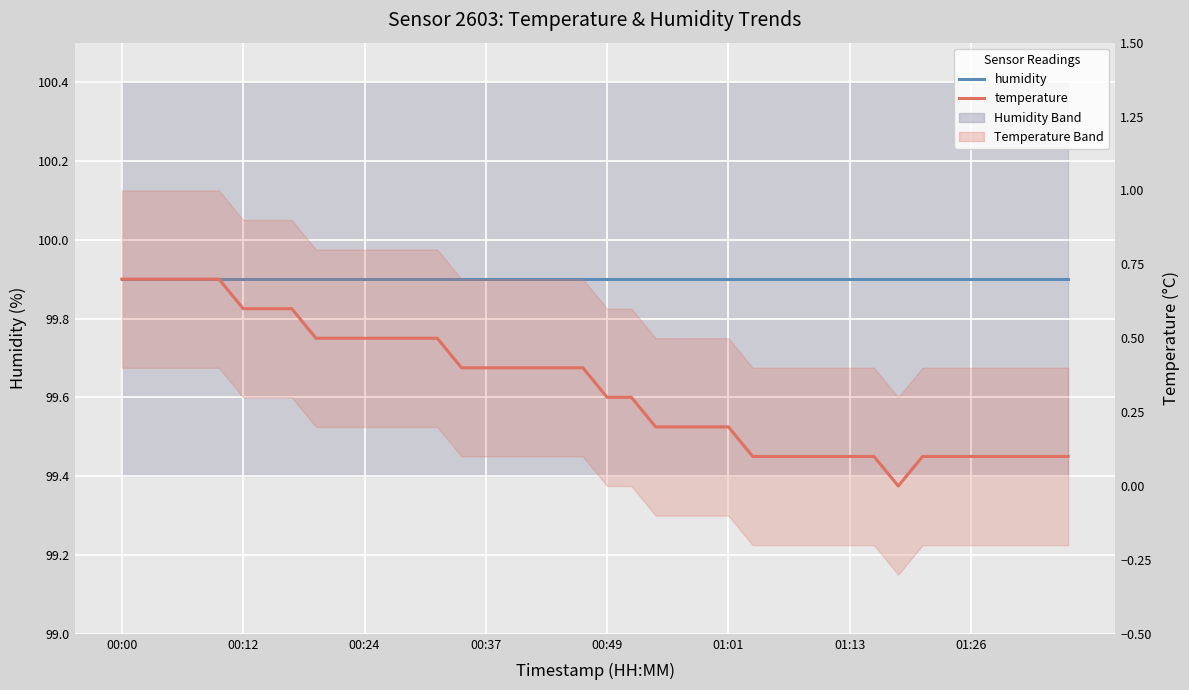

Which category has the lowest value across all series?

32